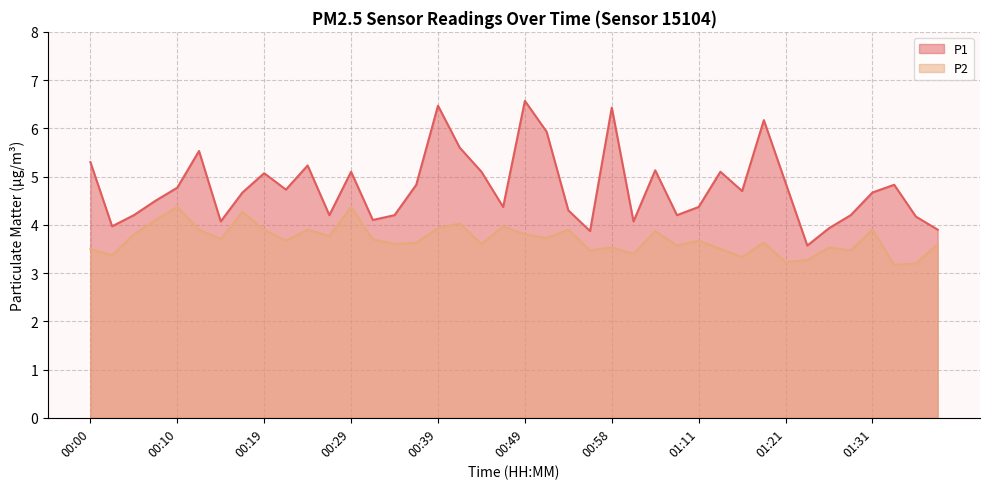

What is the value of the P1 point at the 34th from the left?

3.6